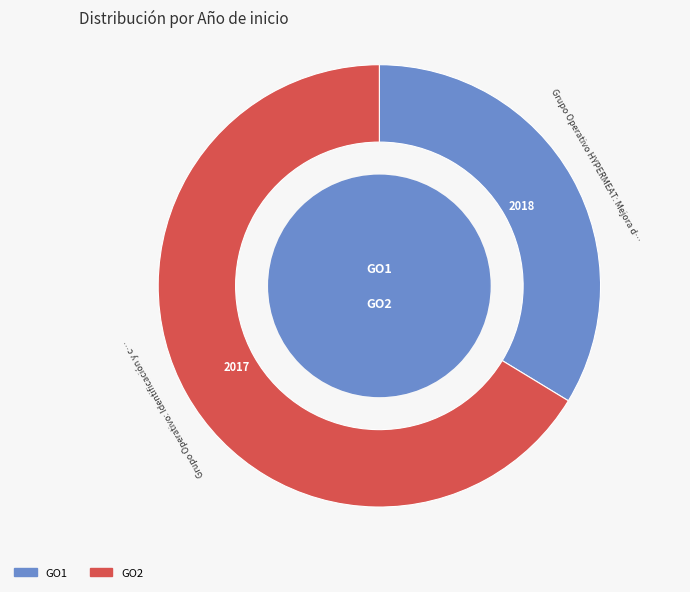

Does any single category account for the majority?

Yes